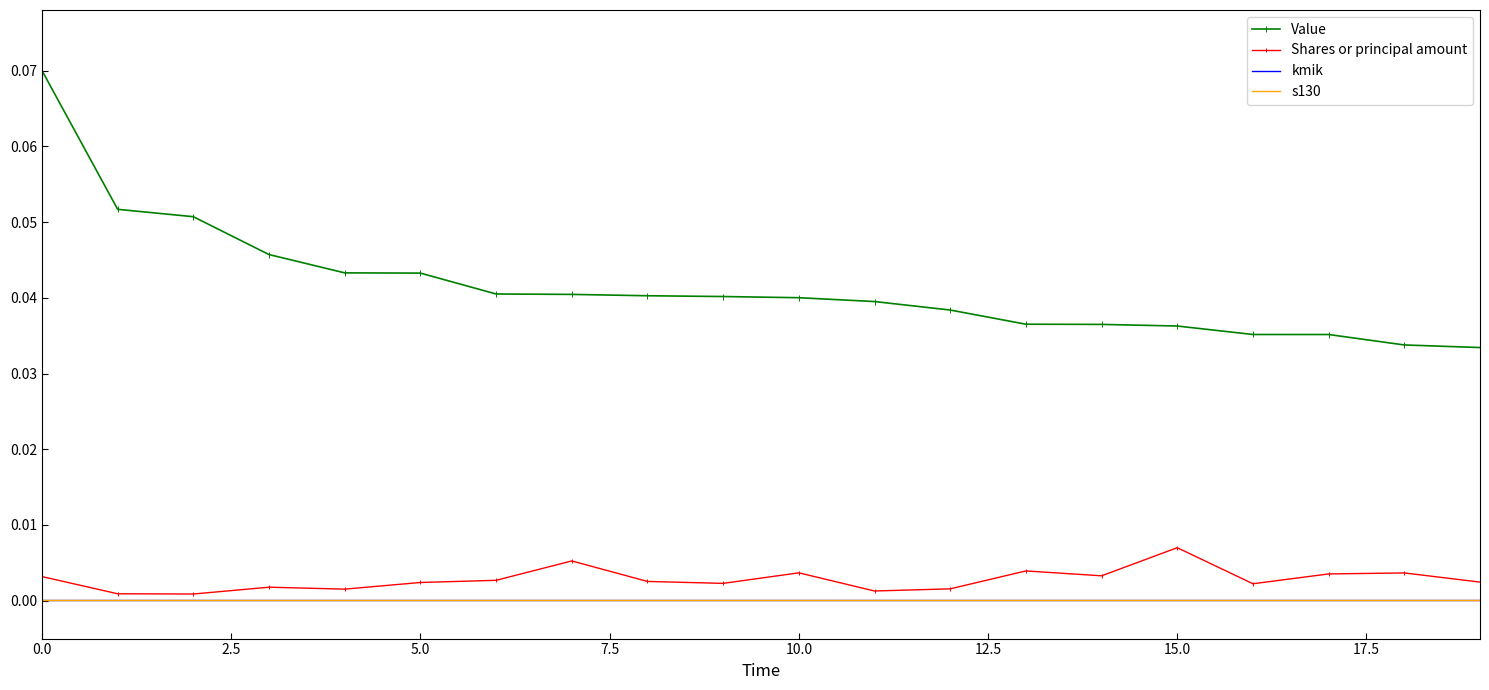

True or false: Value and s130 cross at least once.

False